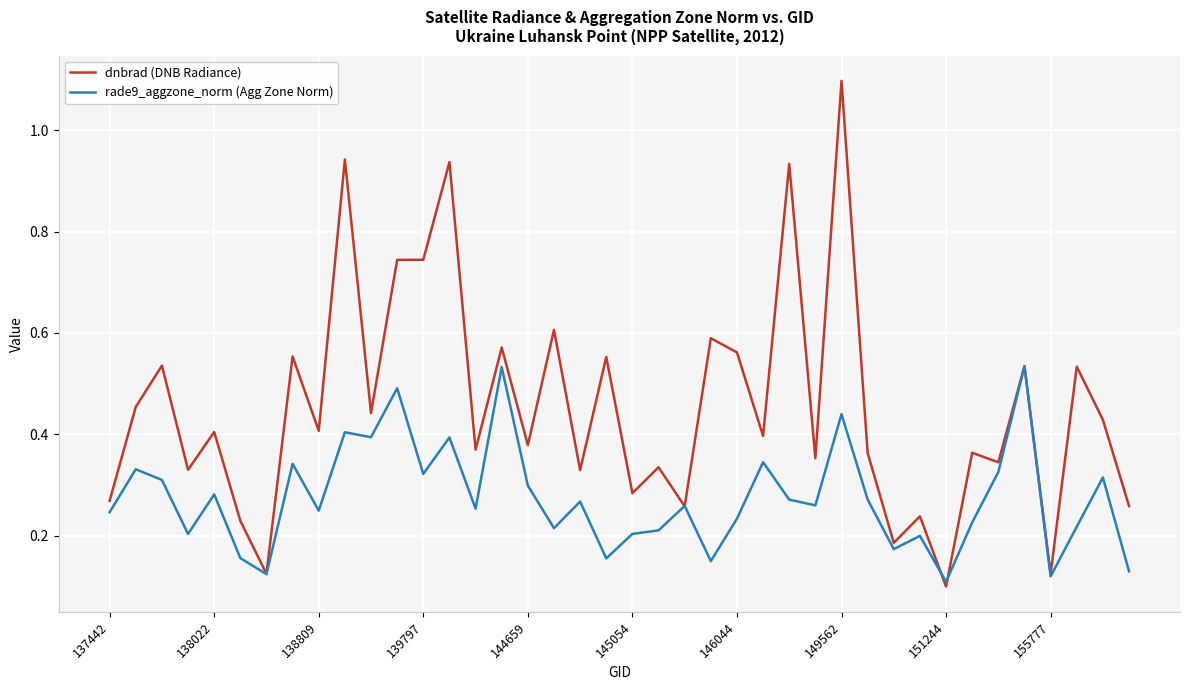

Rank the series by their maximum value, from highest to lowest.

dnbrad (DNB Radiance), rade9_aggzone_norm (Agg Zone Norm)